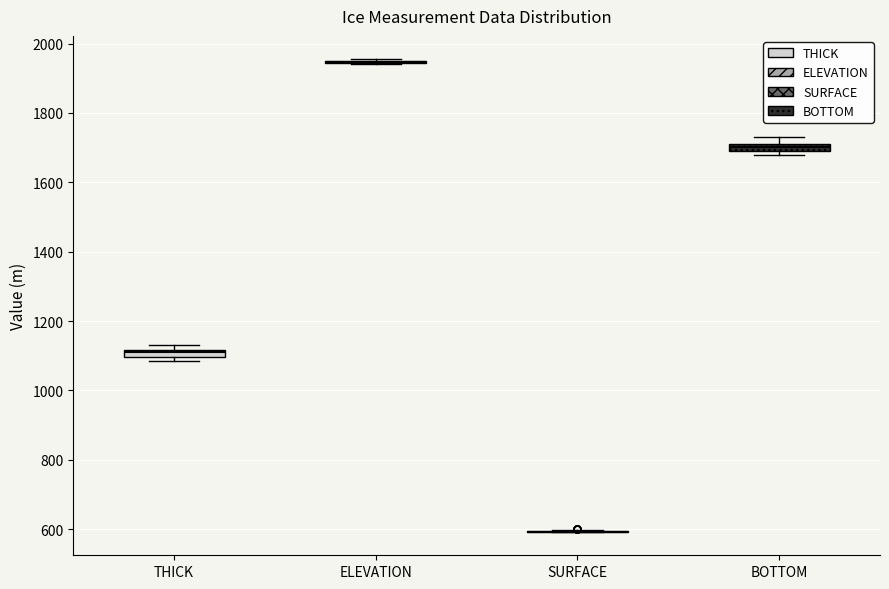

Where is the lower edge of the box for BOTTOM on the y-axis? The values are not printed on the chart, so give them approximately, as read against the axis.

1680